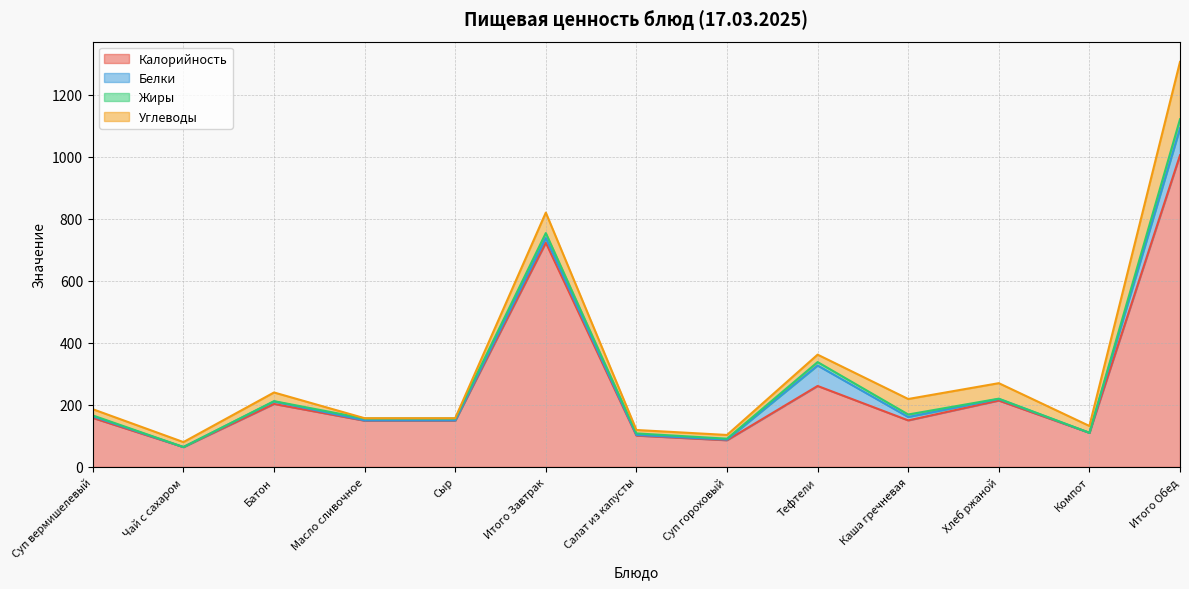

Is it true that Углеводы equals 22 at Компот?

True